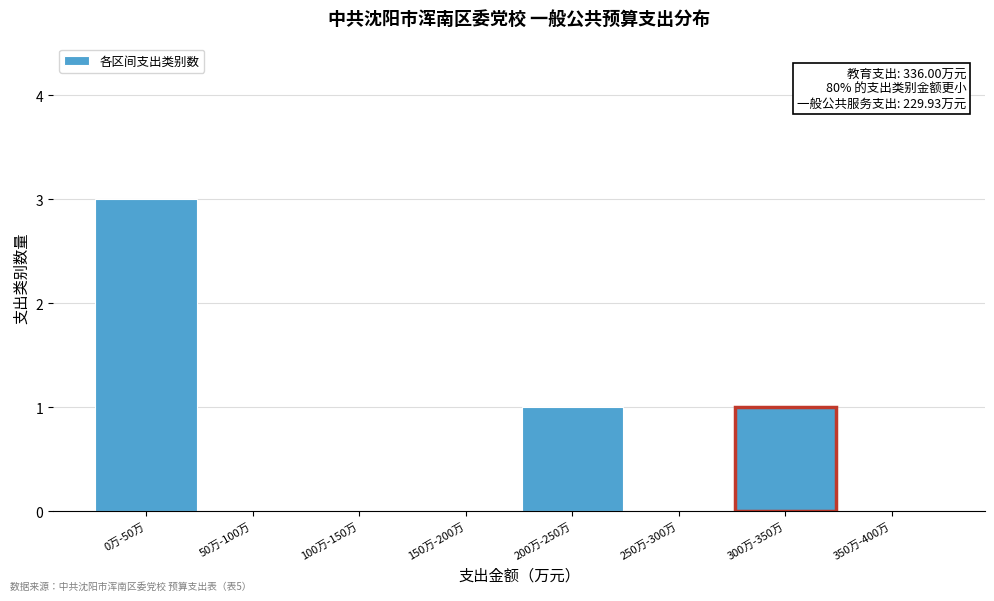

Reading left to right, transcribe all the data shown in this chart.

0万-50万=3	50万-100万=0	100万-150万=0	150万-200万=0	200万-250万=1	250万-300万=0	300万-350万=1	350万-400万=0